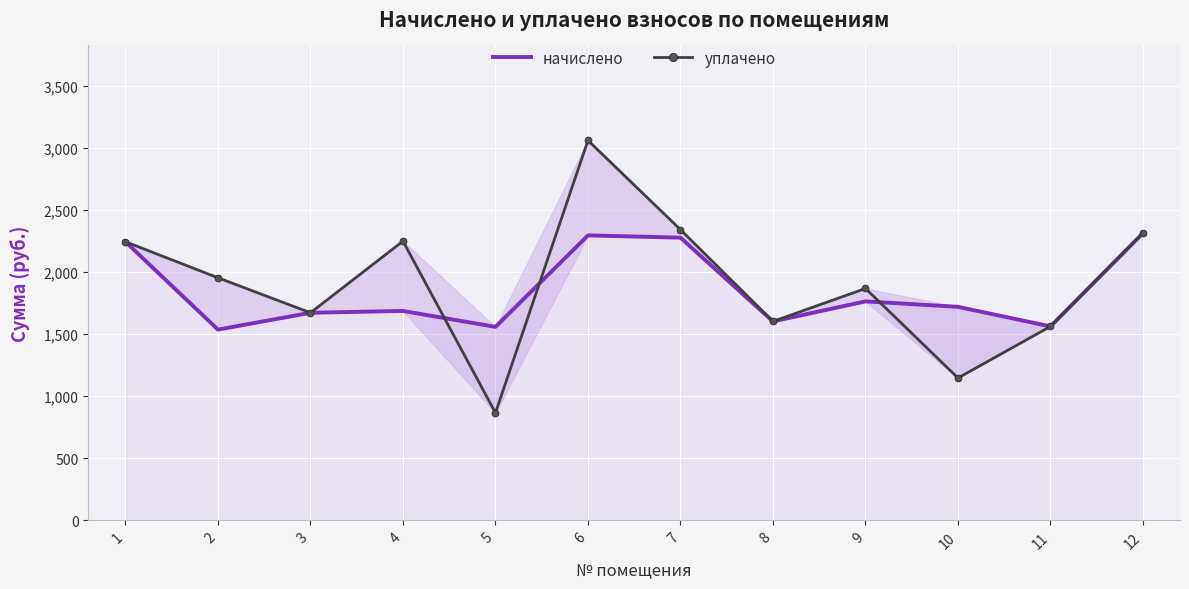

Is the value of уплачено at 12 greater than the value of начислено at 6?

Yes